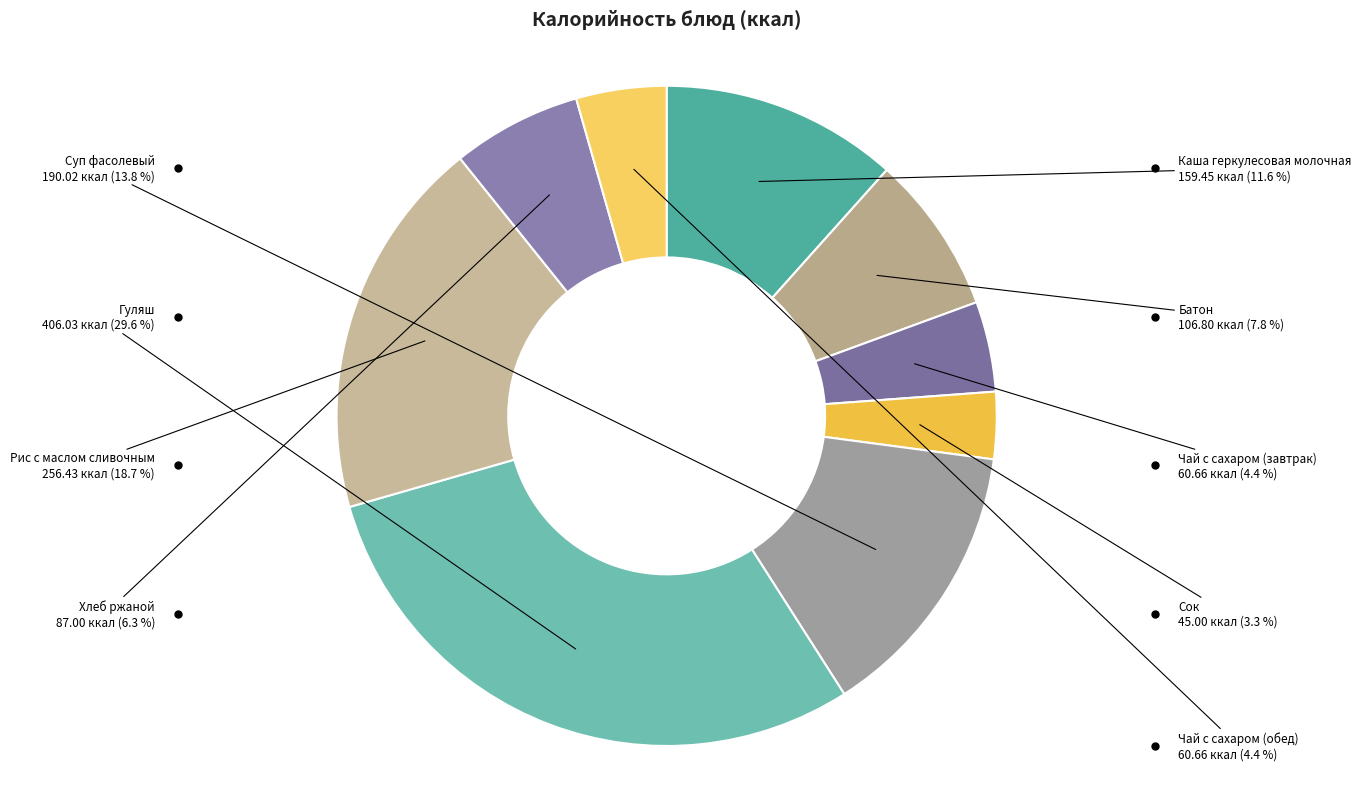

To the nearest percent, what portion does Чай с сахаром (обед) represent?

4%